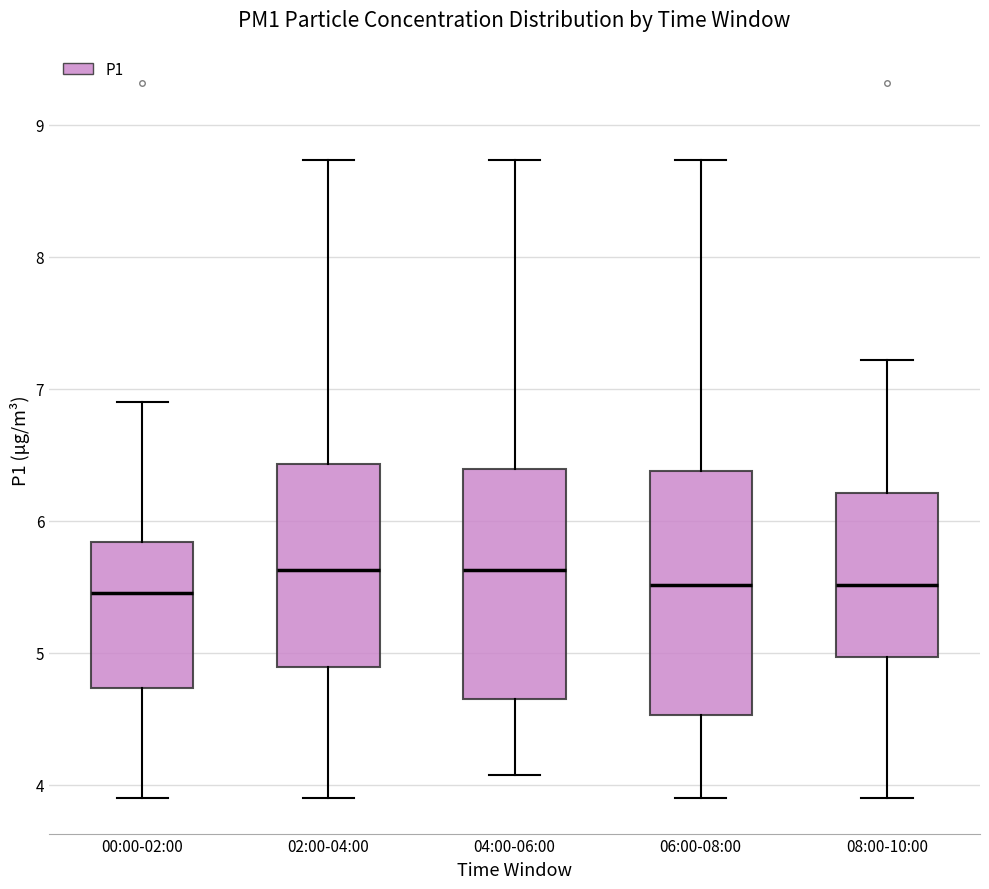

Where does the upper whisker of the box for 06:00-08:00 end on the y-axis? The values are not printed on the chart, so give them approximately, as read against the axis.

8.7